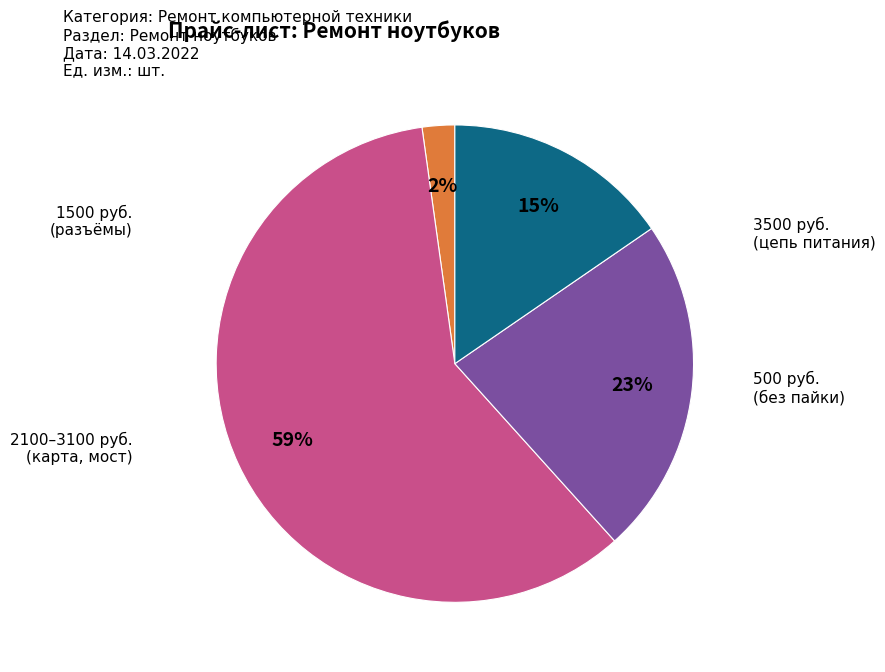

Is there a majority slice in this chart?

Yes